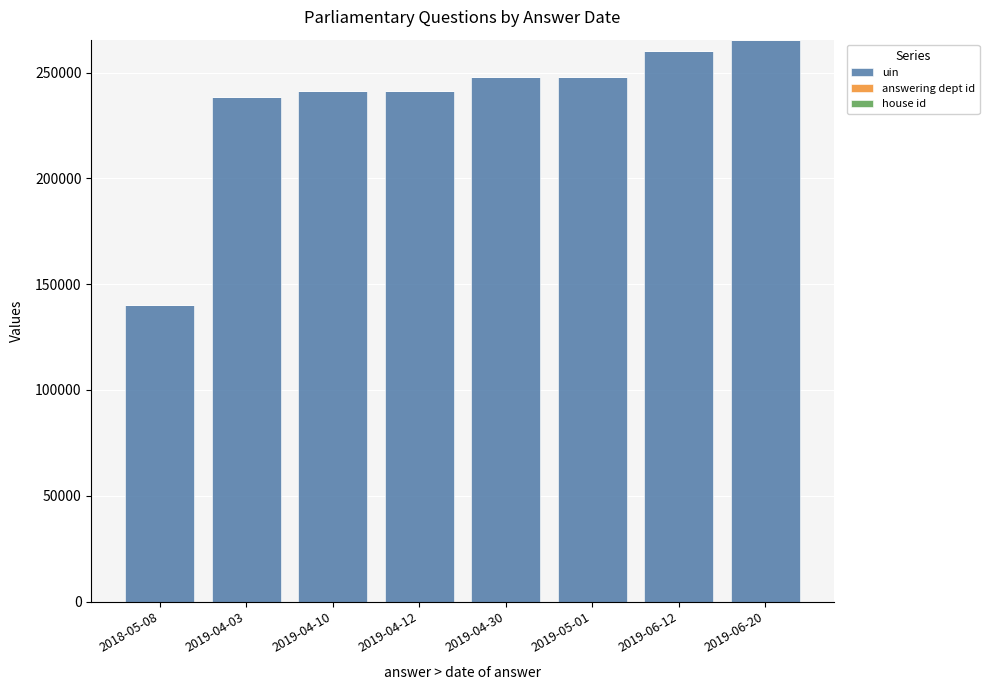

What is the highest value of the uin series?

265548